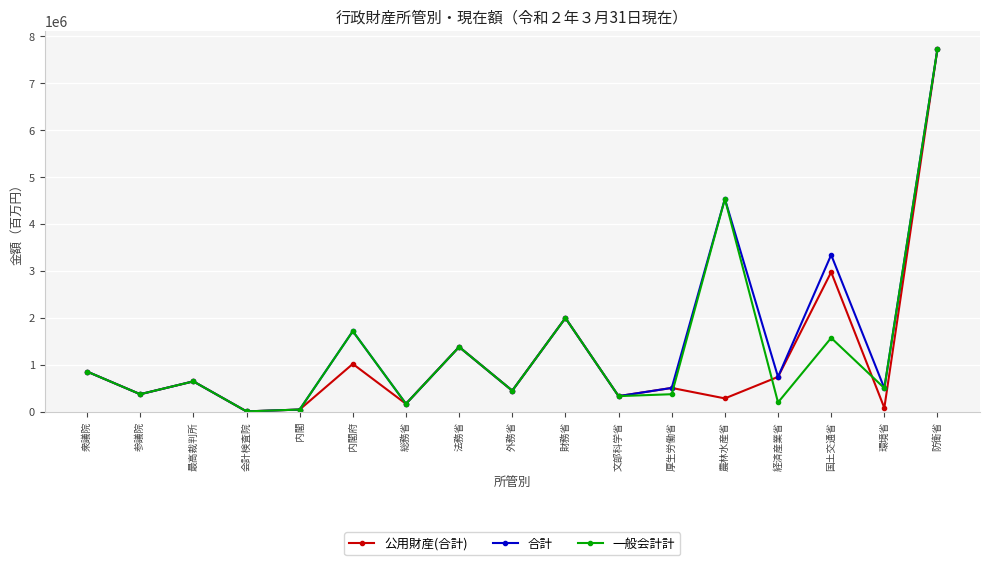

Which series changed the most between 参議院 and 国土交通省?

合計